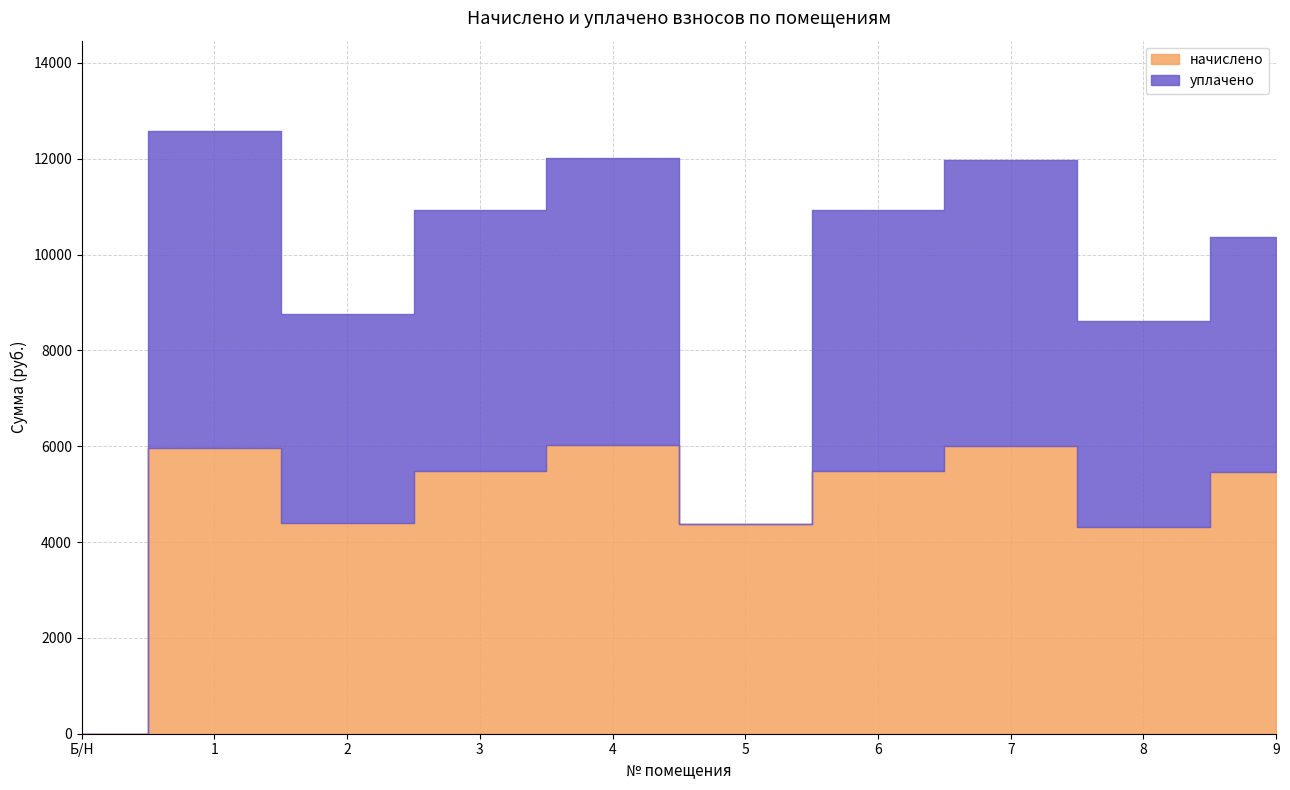

What is the label of the 5th point from the right?

5